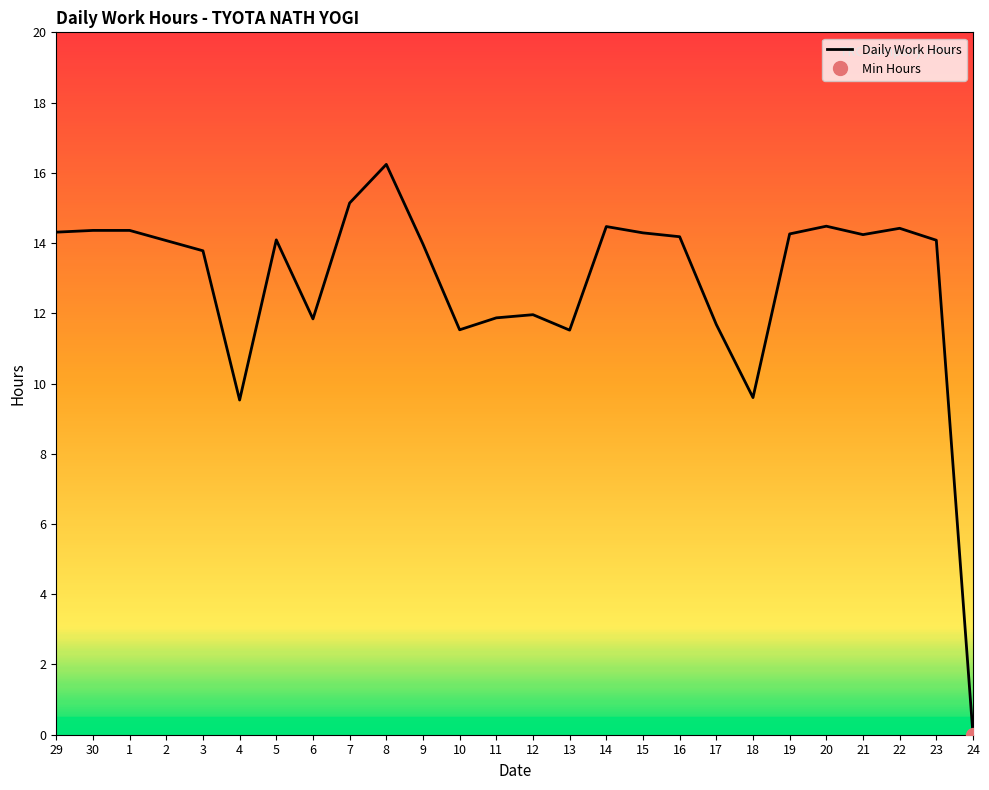

Where is the first local maximum?

5